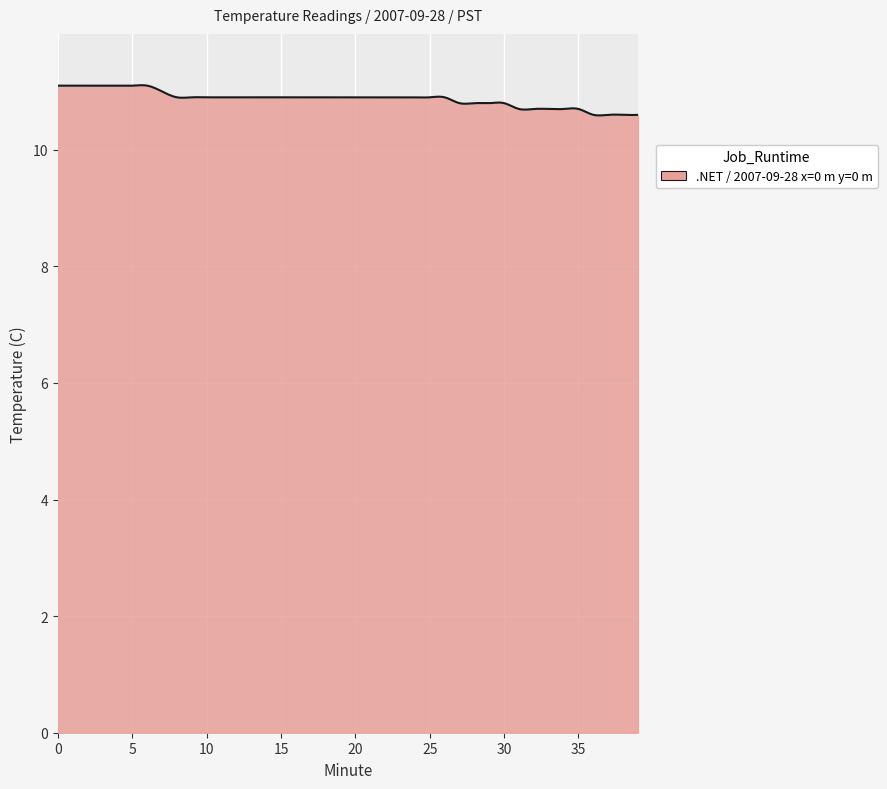

What is the smallest value displayed?

10.6